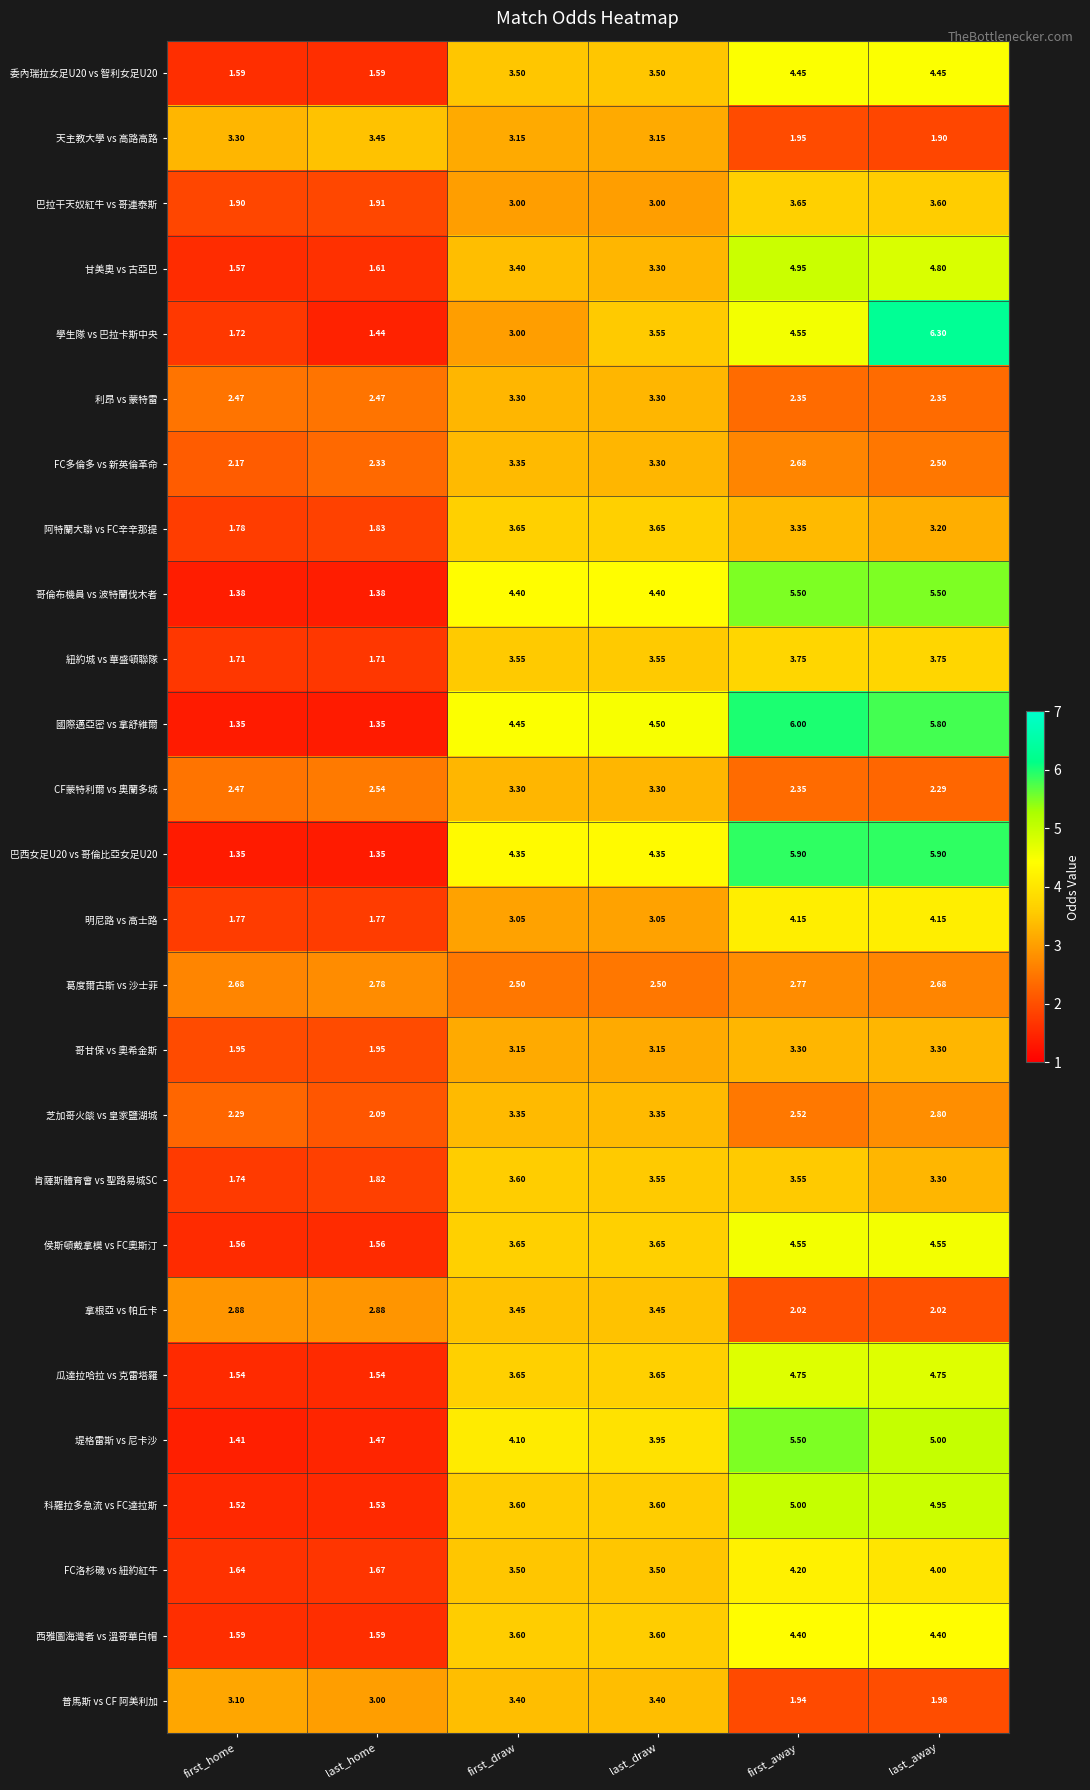

Which series has the largest total across all categories?

國際邁亞密 vs 拿舒維爾